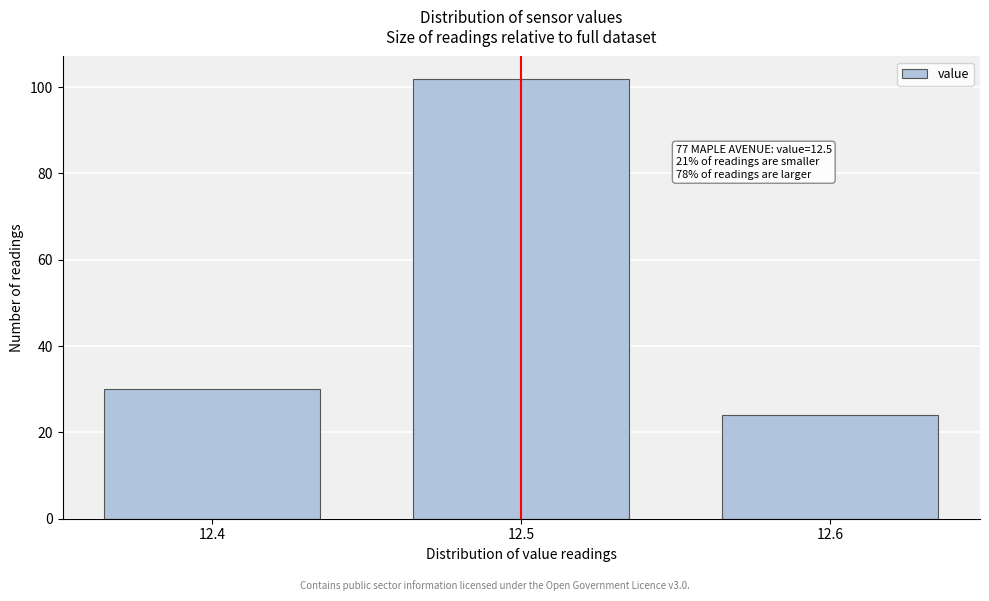

Reading right to left, extract all data points from this chart.

24	102	30